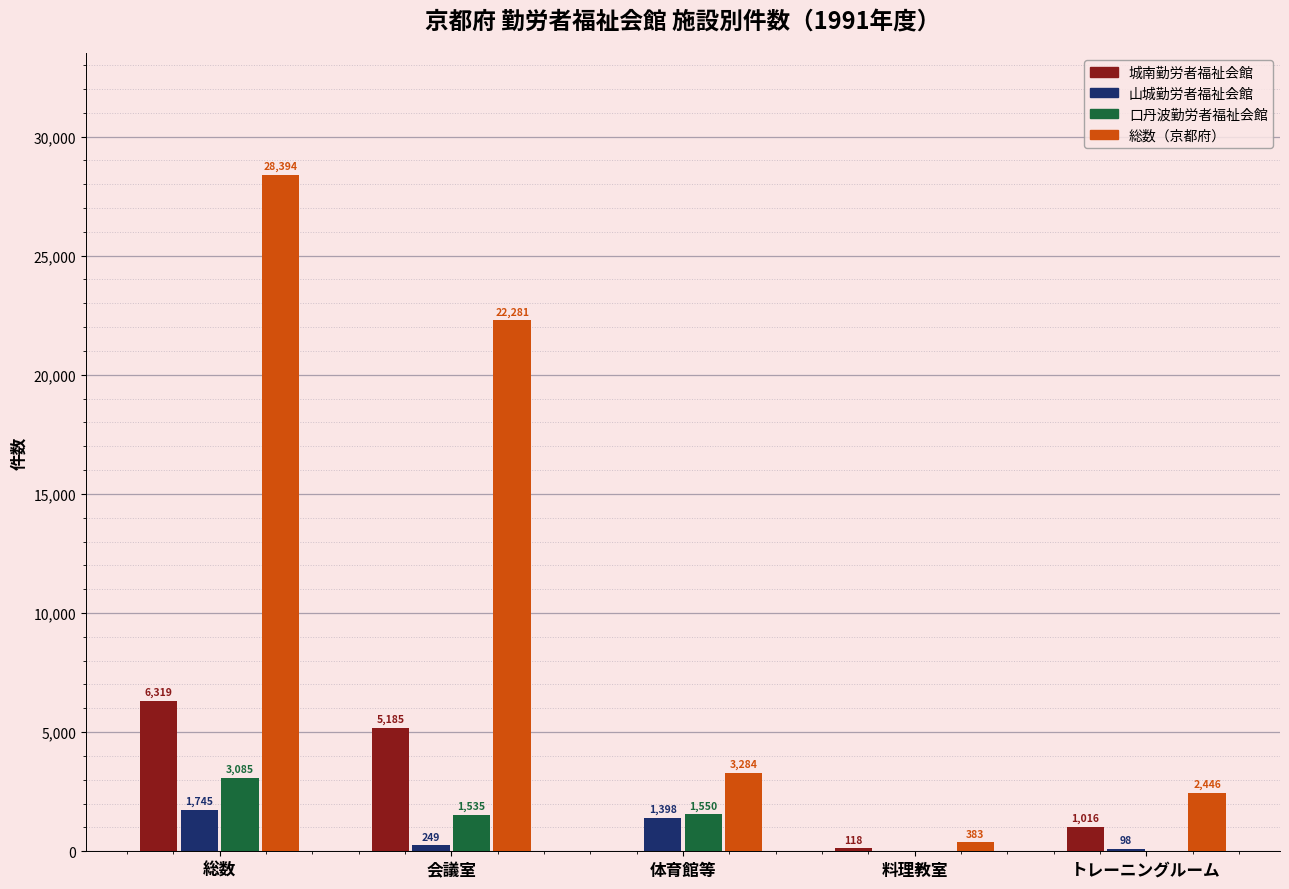

Which series changed the most between 会議室 and 料理教室?

総数（京都府）